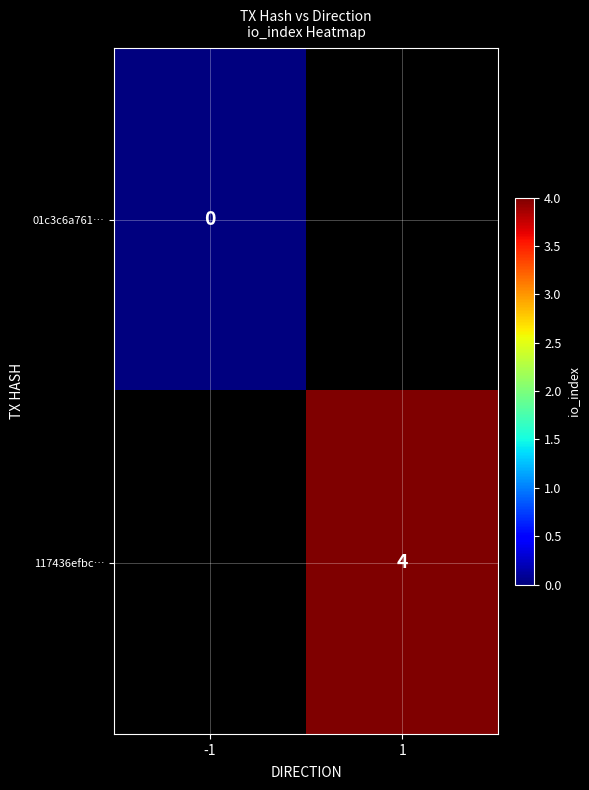

The 117436efbc… series shows 2 at 1. True or false?

False